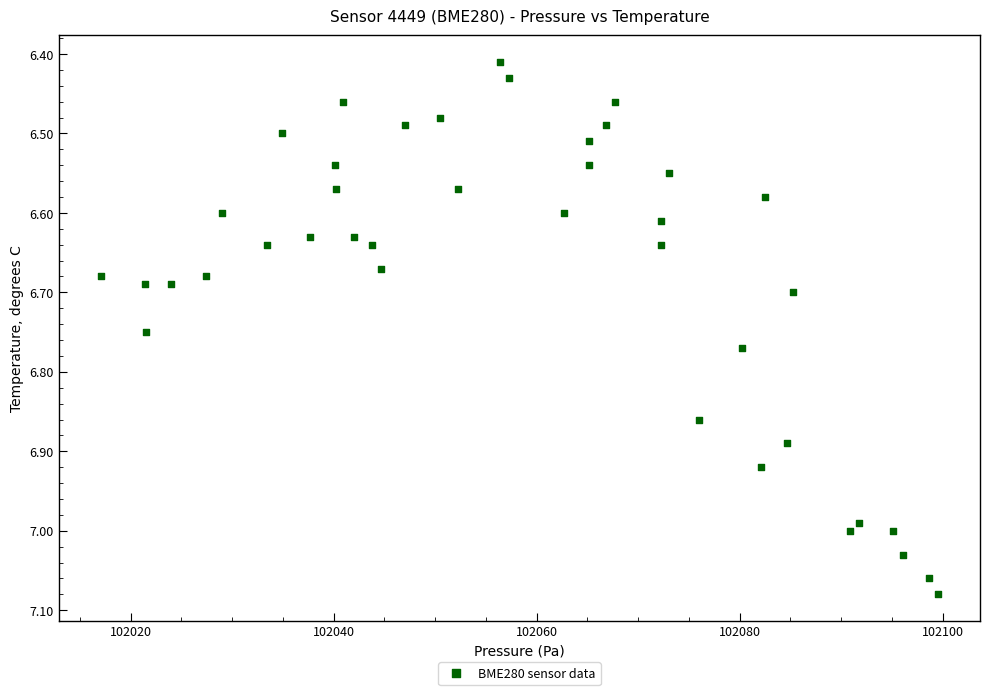

What is the range of Y values (max minus min)?

0.7